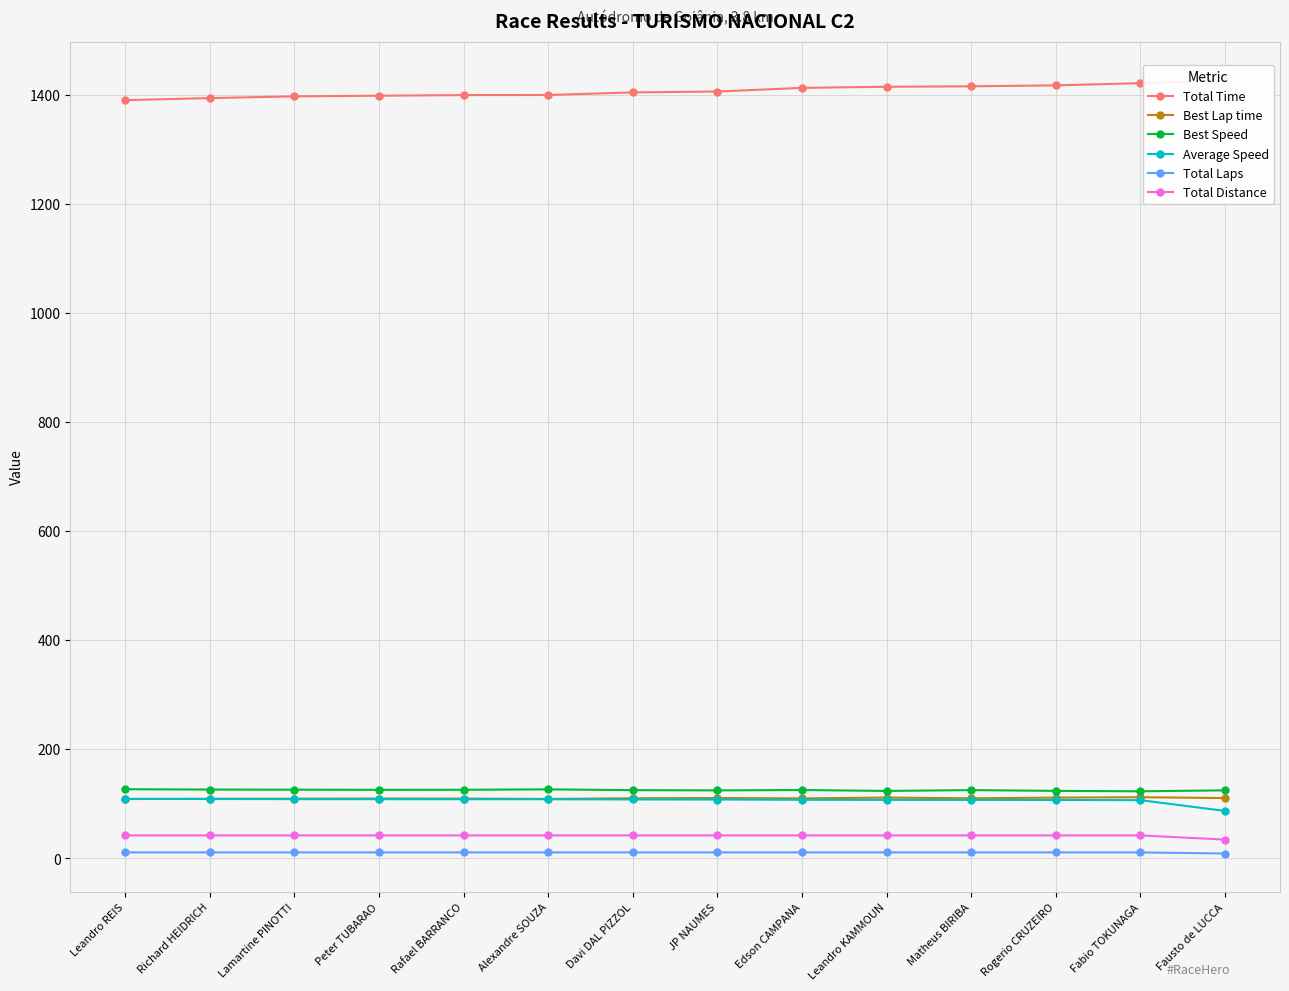

What is the minimum value for Average Speed?

87.1